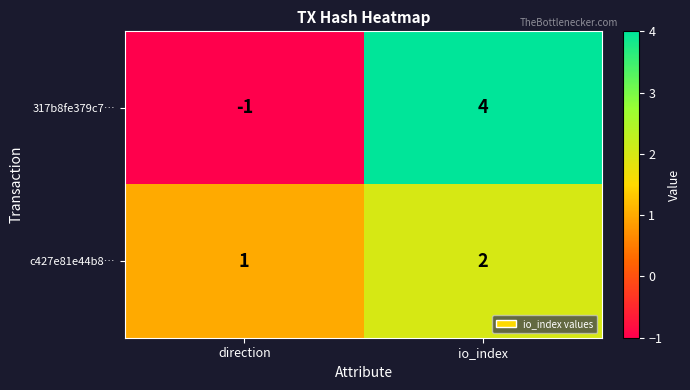

Is the value of c427e81e44b8… at io_index greater than the value of 317b8fe379c7… at io_index?

No